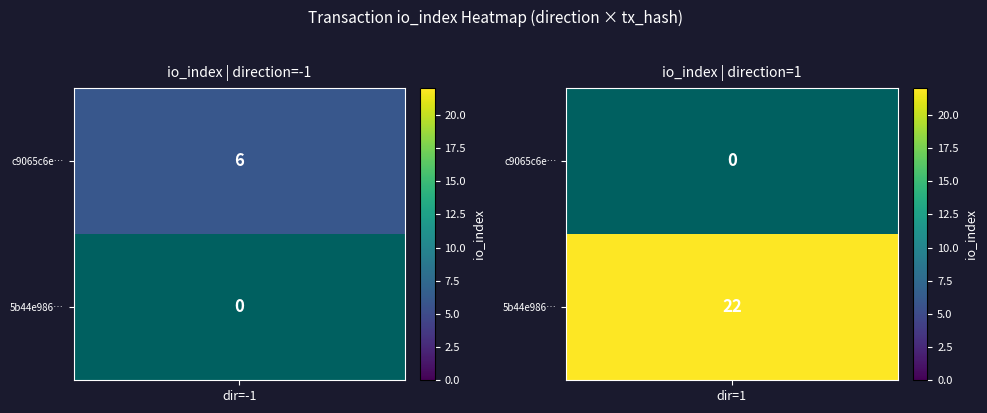

Which series has the largest total across all categories?

5b44e986e22b3d0864f681d2253e068bdc2fade